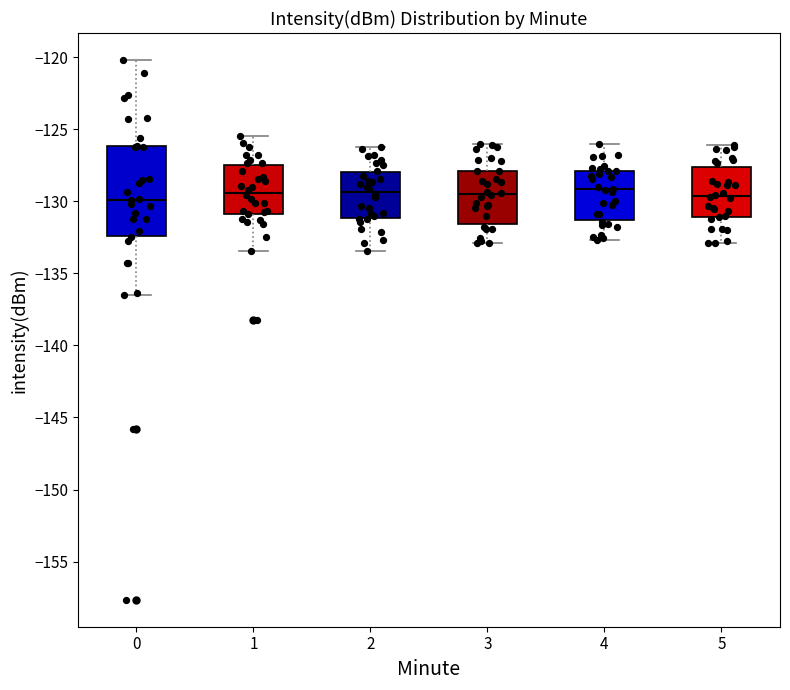

Reading left to right, transcribe this box plot: for each box, give where its median line is, the range the box spans, and where its two whiskers end, as read against the y-axis. The values are not printed on the chart, so give them approximately, as read against the axis.

0: median -130.0, box -132.5 to -126.0, whiskers -136.5 to -120.0
1: median -129.5, box -131.0 to -127.5, whiskers -133.5 to -125.5
2: median -129.5, box -131.0 to -128.0, whiskers -133.5 to -126.0
3: median -129.5, box -131.5 to -128.0, whiskers -133.0 to -126.0
4: median -129.0, box -131.5 to -128.0, whiskers -132.5 to -126.0
5: median -129.5, box -131.0 to -127.5, whiskers -133.0 to -126.0